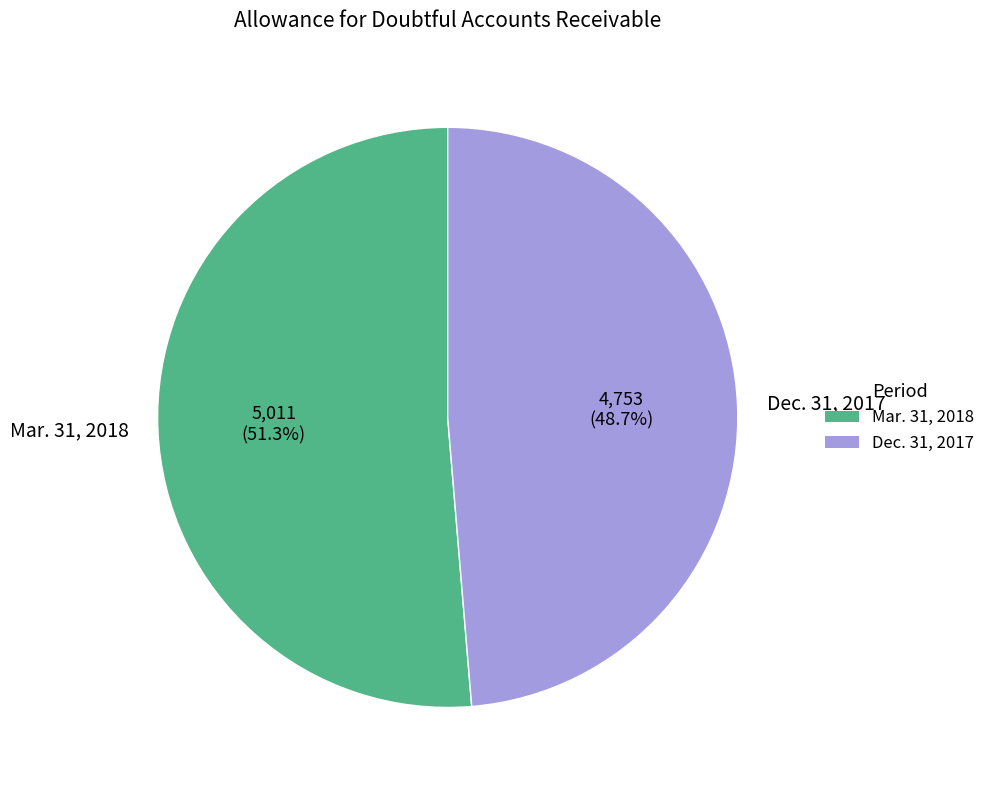

Which category has the smallest portion of the pie?

Dec. 31, 2017